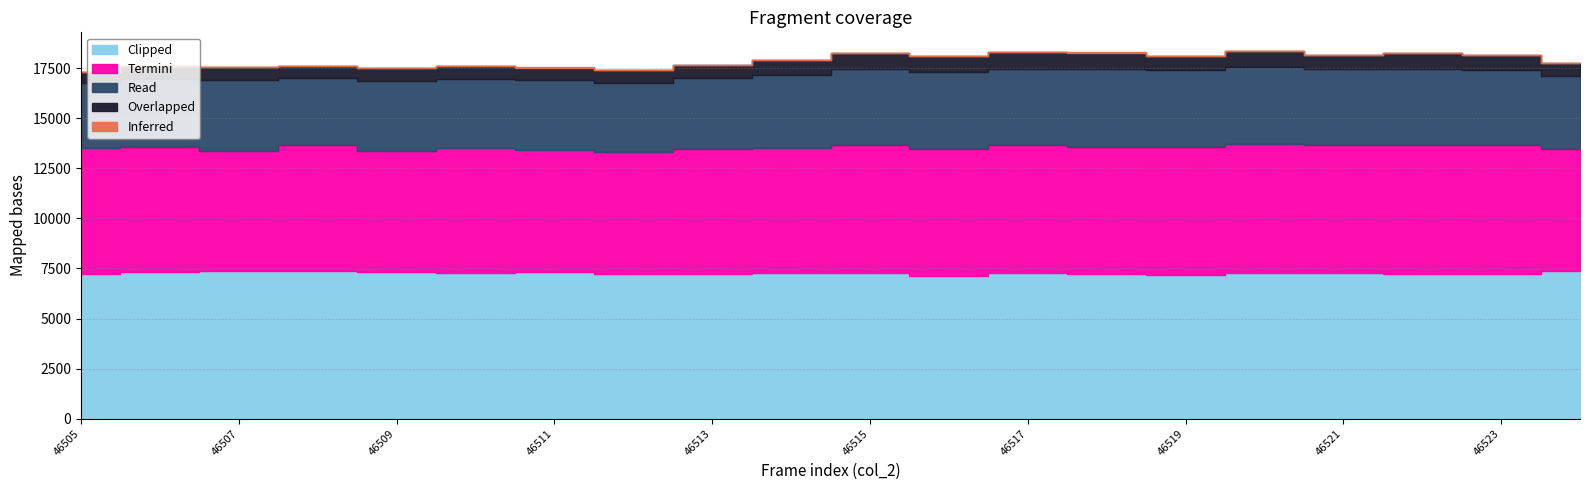

Is it true that Read equals 5365 at 46523?

False